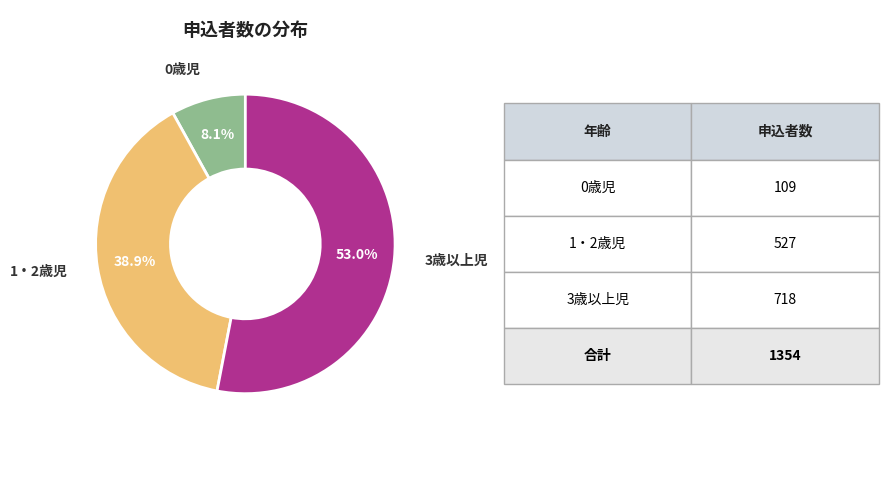

Does any single category account for the majority?

Yes